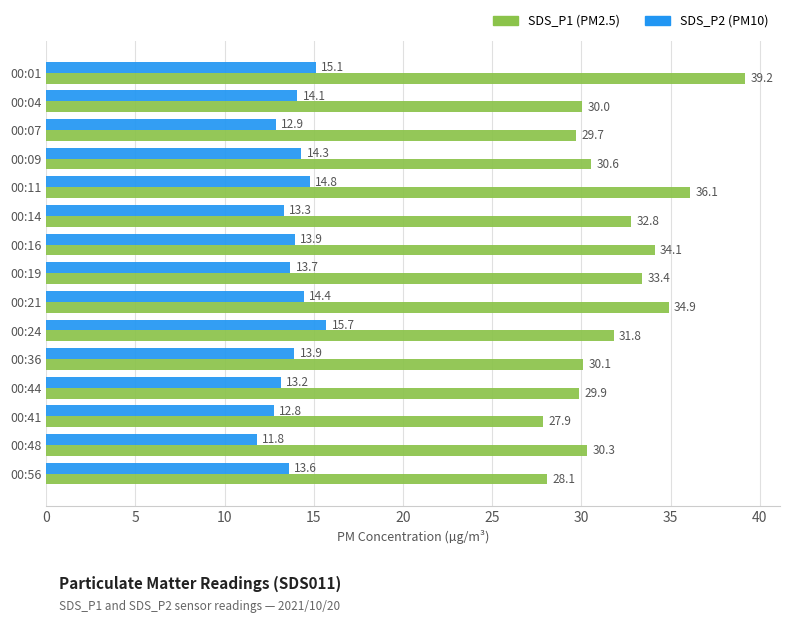

What is the greatest value displayed?

39.2